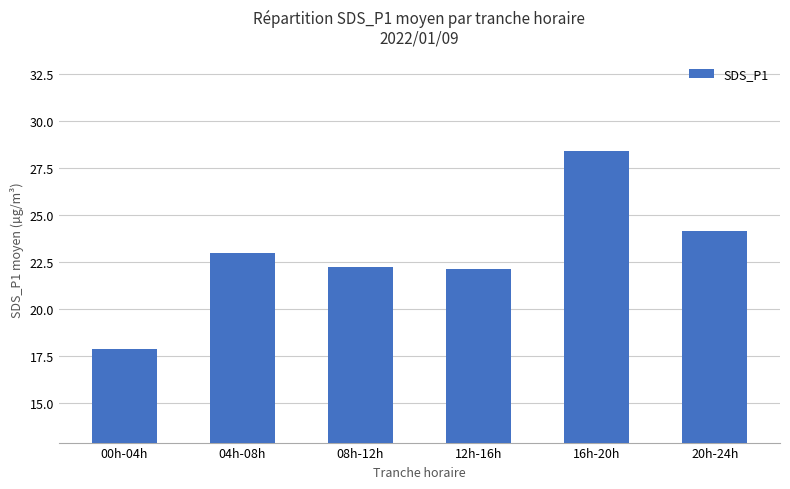

What is the smallest value displayed?

17.9